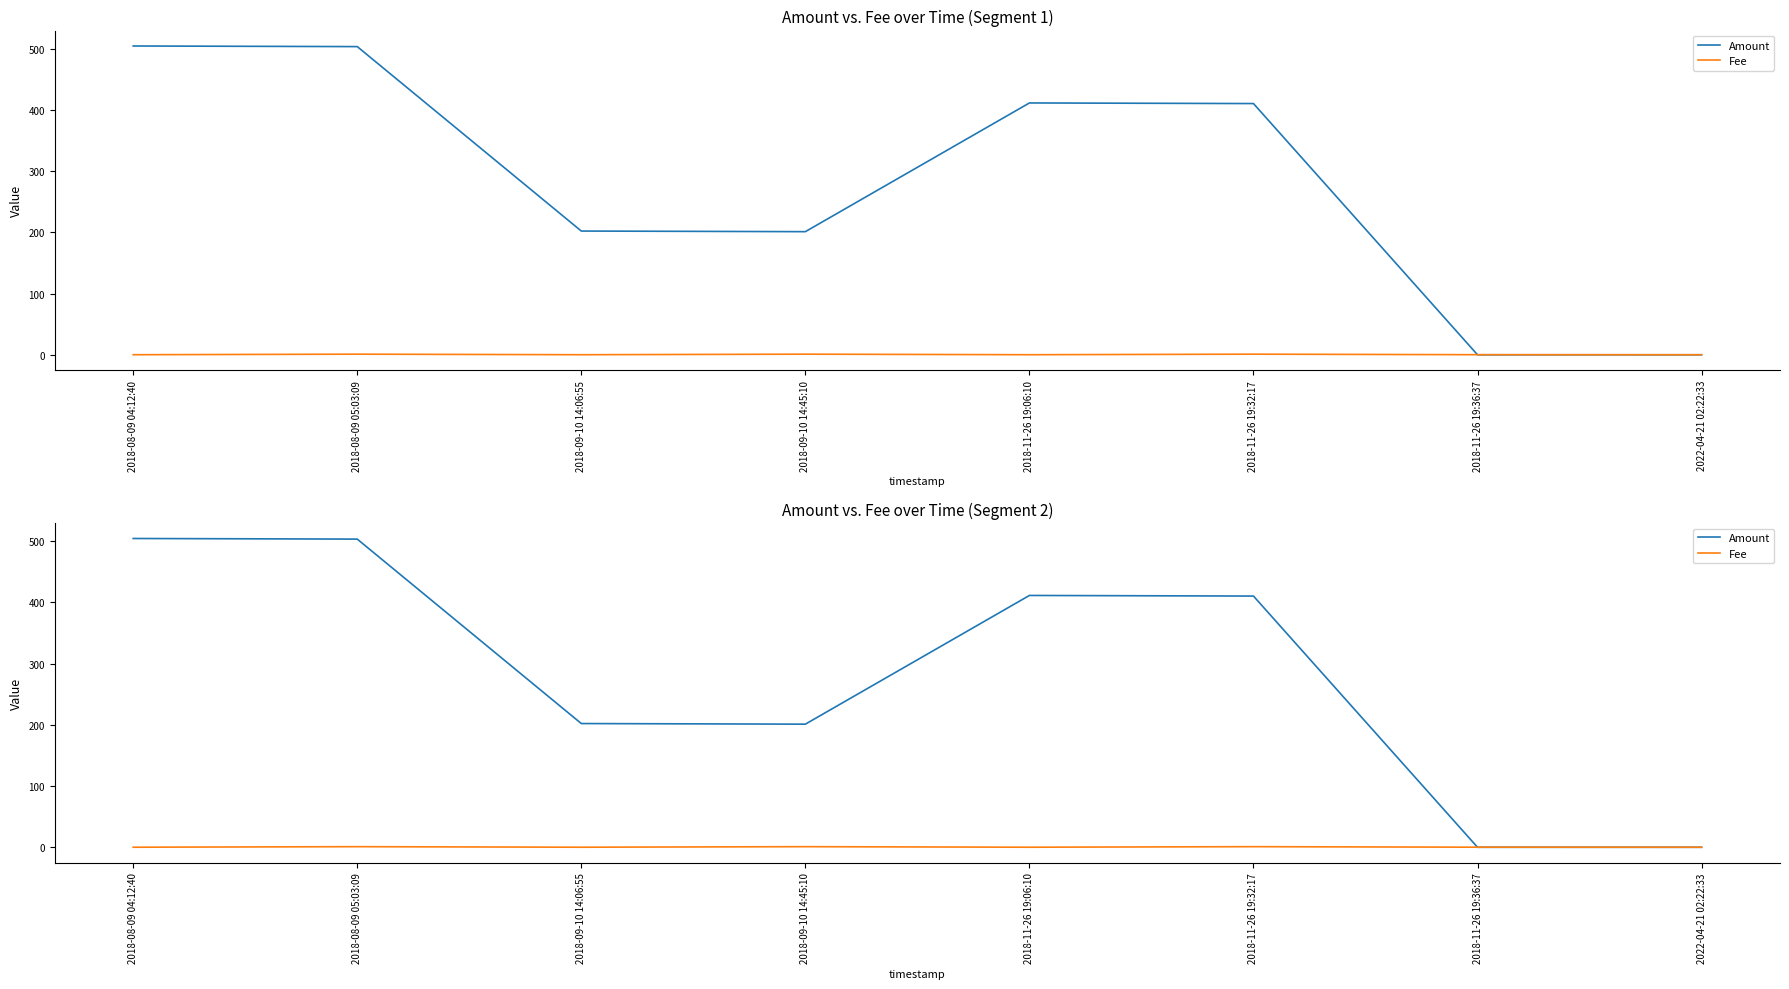

The Fee series shows 0.1 at 2022-04-21 02:22:33. True or false?

True